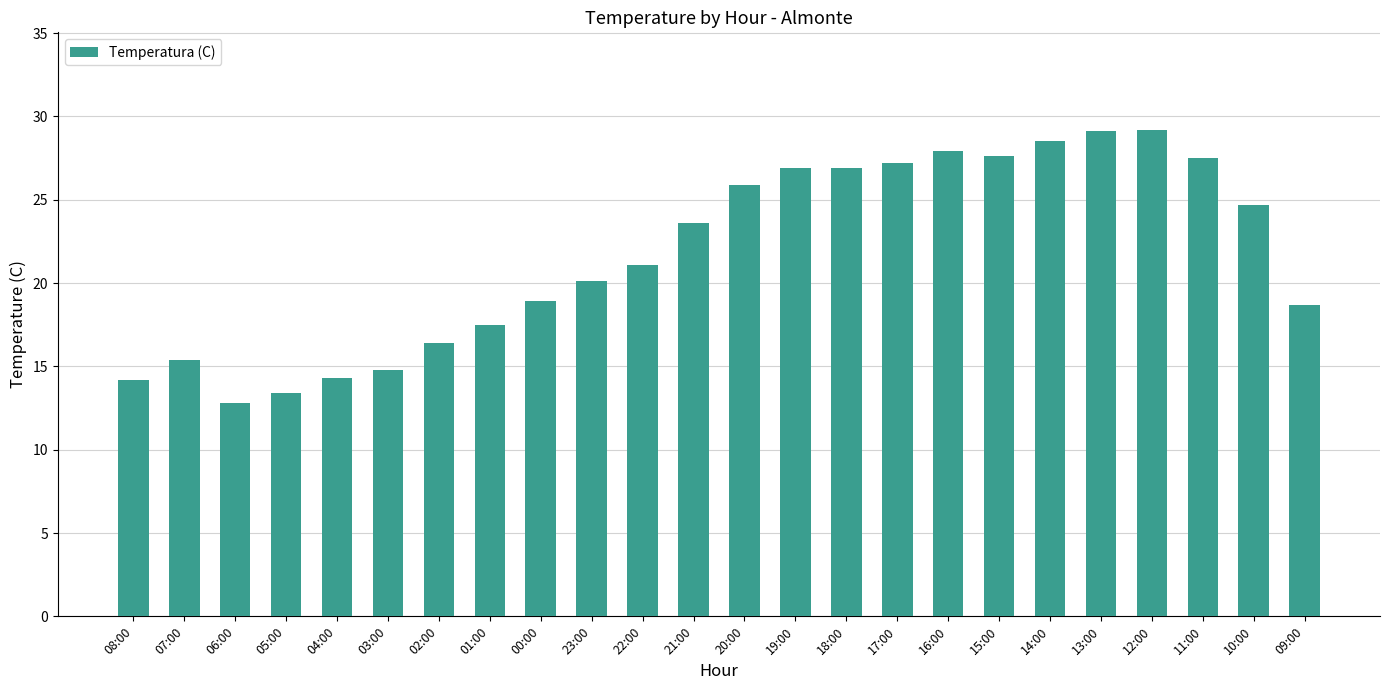

What value does the data have at 02:00?

16.4